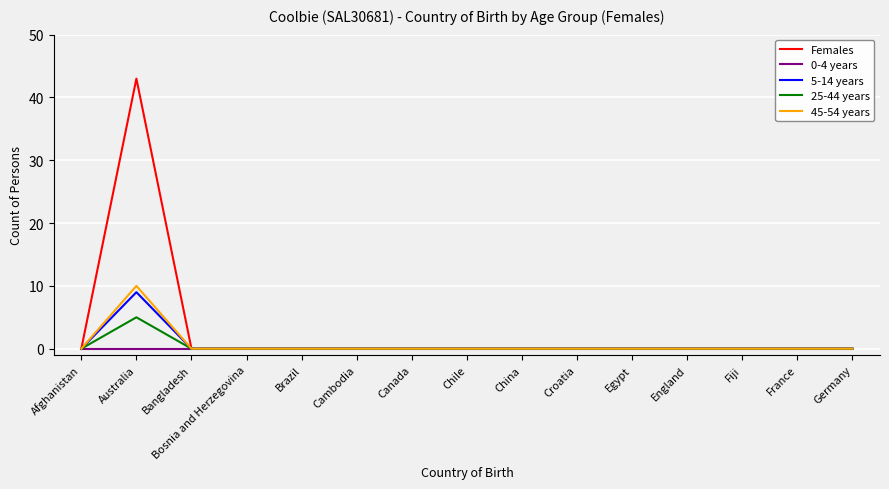

True or false: Females has a value of 0 at Canada.

True